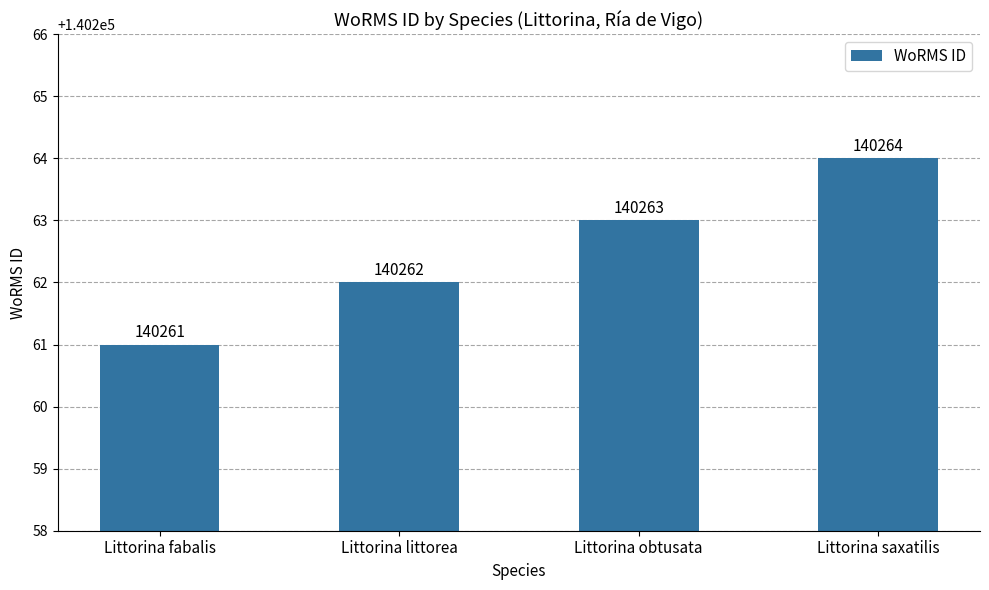

Reading left to right, list all the values displayed in this chart.

140261	140262	140263	140264